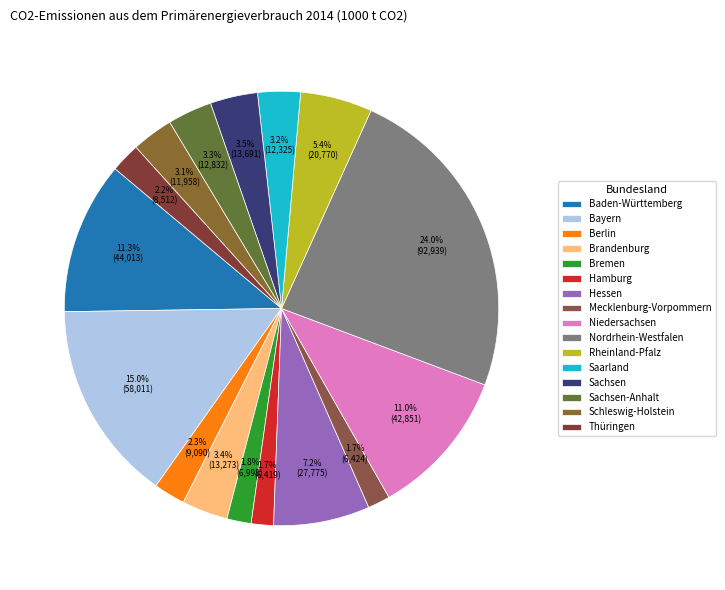

To the nearest percent, what percentage of the pie is Nordrhein-Westfalen?

24%